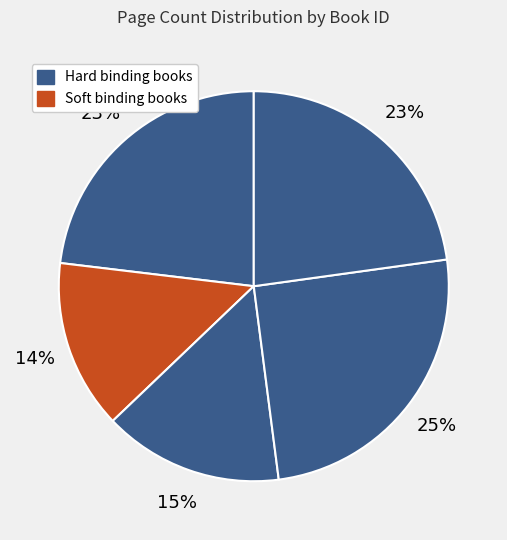

Count the number of slices in the pie.

5